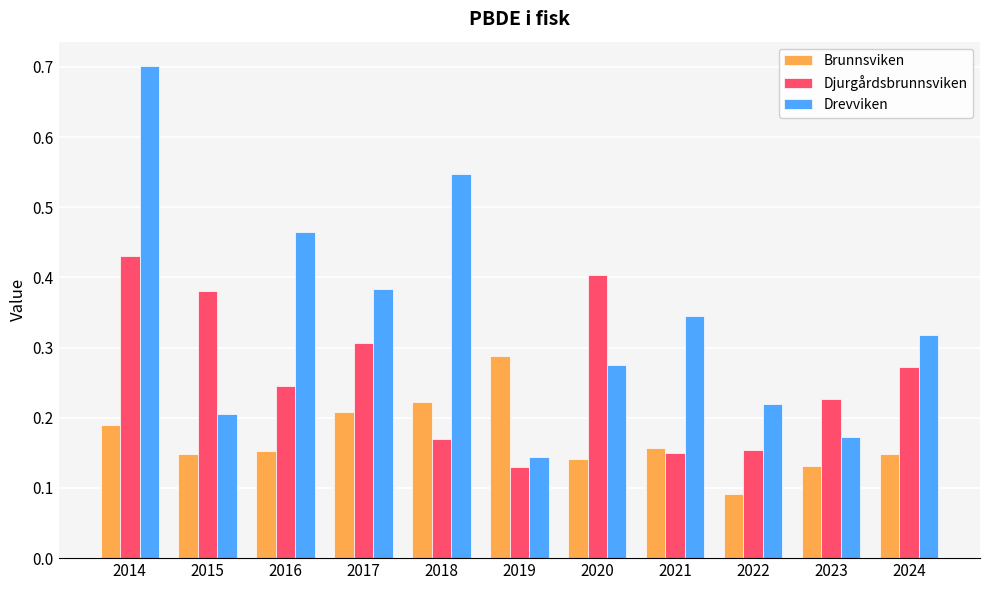

Is it true that Drevviken equals 0.3 at 2020?

True